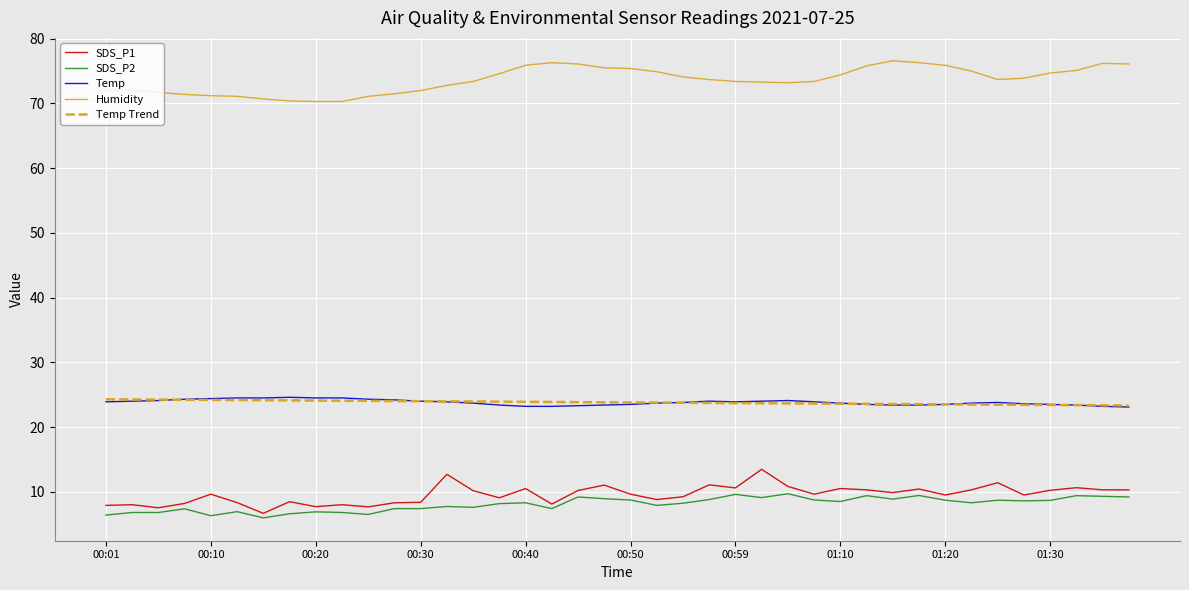

What is the smallest value displayed?

6.0